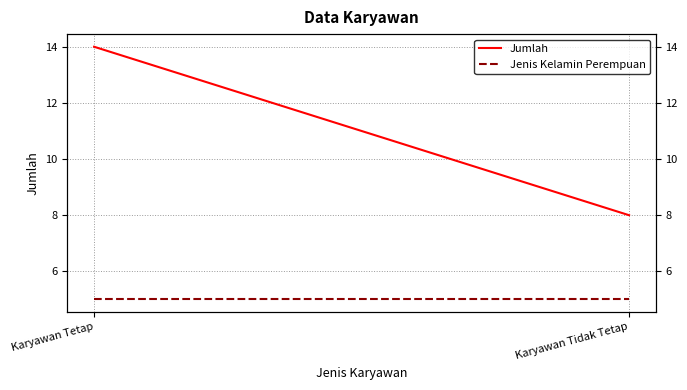

The Jenis Kelamin Perempuan series shows 5 at Karyawan Tidak Tetap. True or false?

True